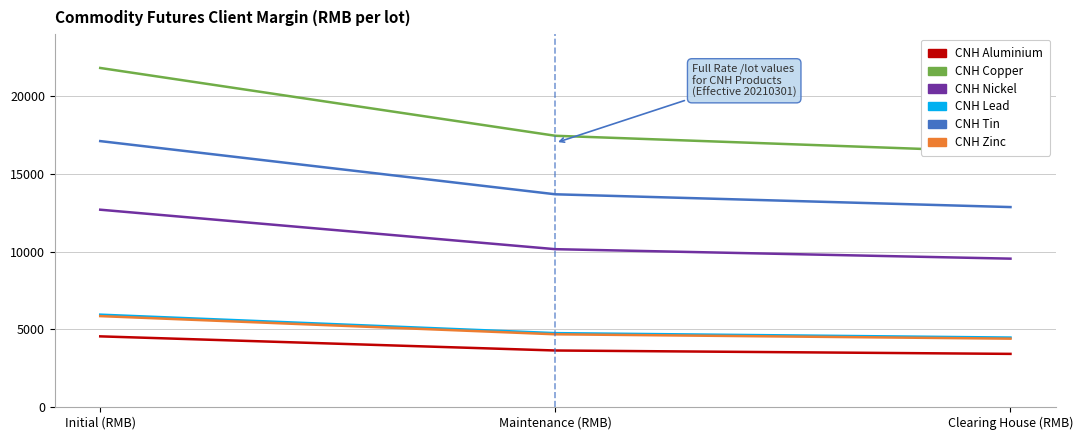

The value of CNH London Nickel Mini Futures at Clearing House (RMB) is 6557. True or false?

False